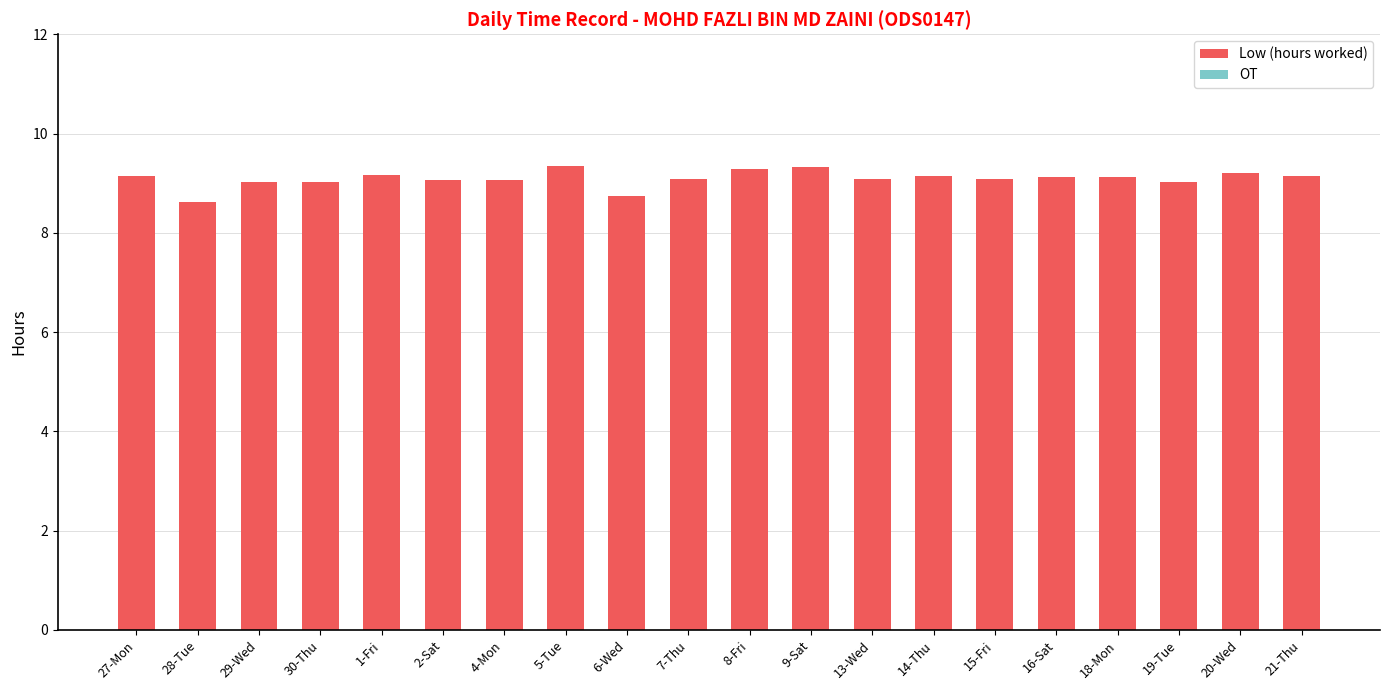

What is the label of the 6th bar from the left?

2-Sat